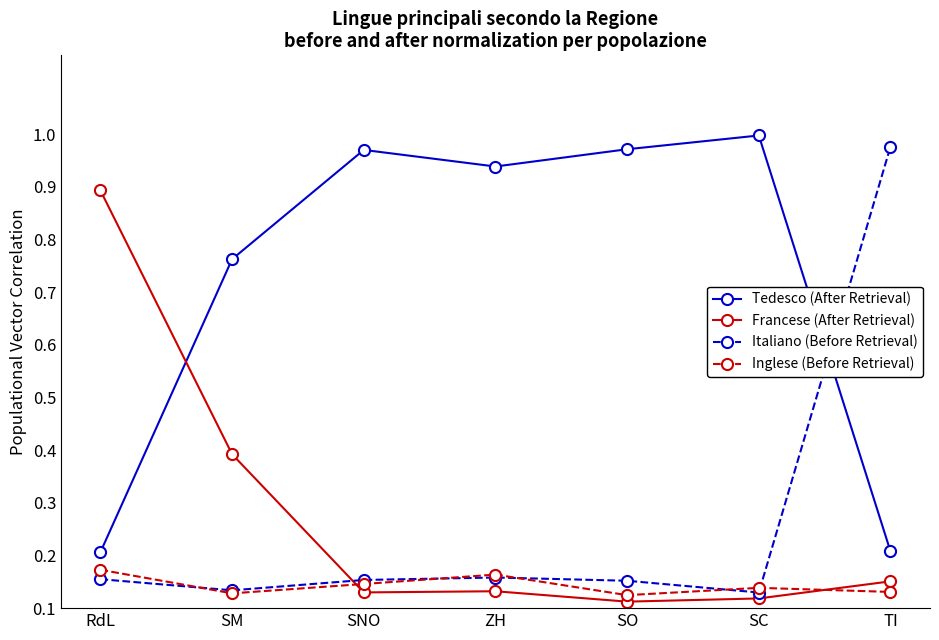

Rank the series by their maximum value, from lowest to highest.

Inglese (Before Retrieval), Francese (After Retrieval), Italiano (Before Retrieval), Tedesco (After Retrieval)